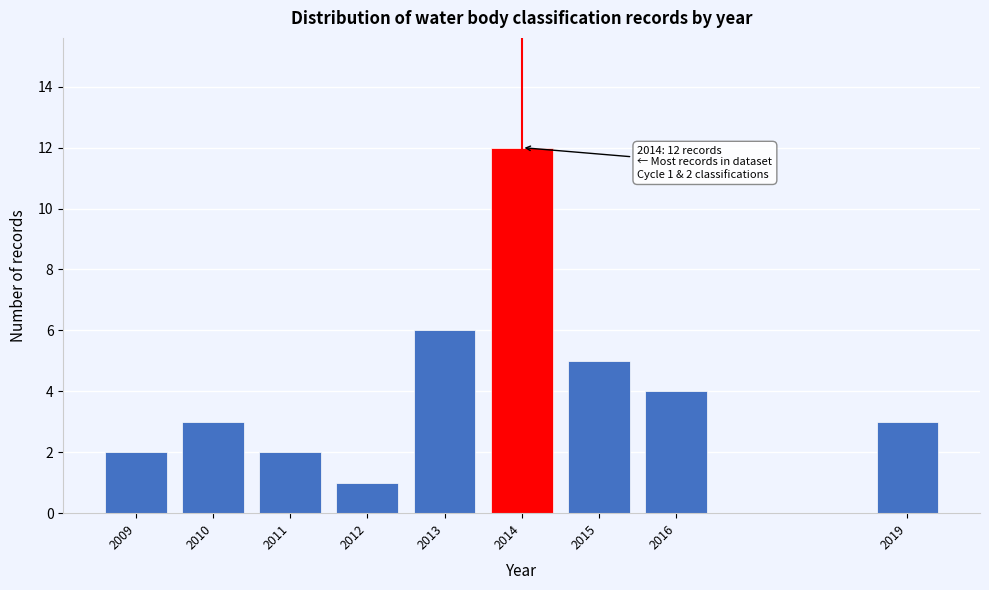

Reading right to left, transcribe all the data shown in this chart.

3	4	5	12	6	1	2	3	2